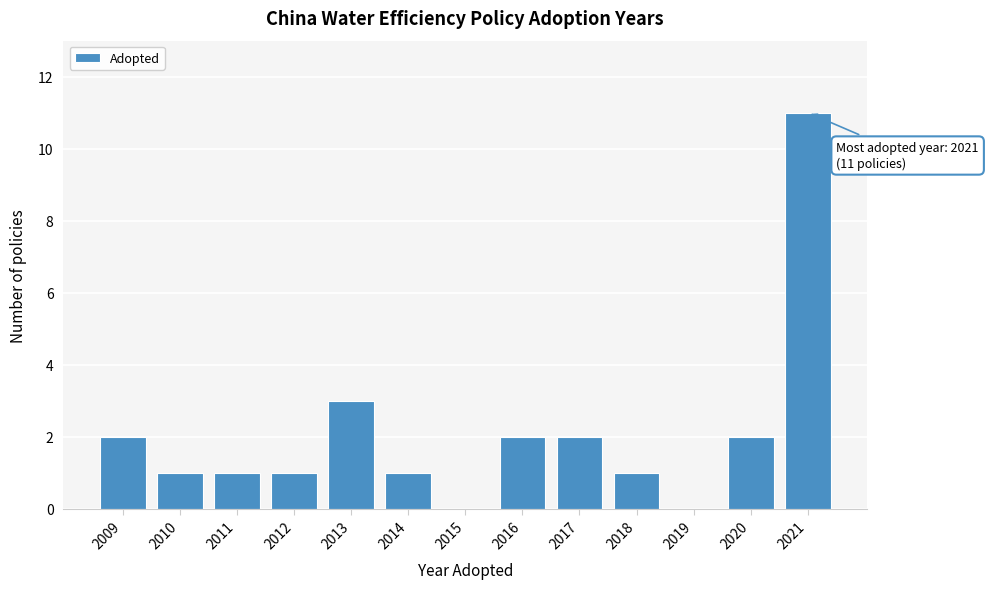

Reading right to left, transcribe all the data shown in this chart.

2021=11	2020=2	2019=0	2018=1	2017=2	2016=2	2015=0	2014=1	2013=3	2012=1	2011=1	2010=1	2009=2